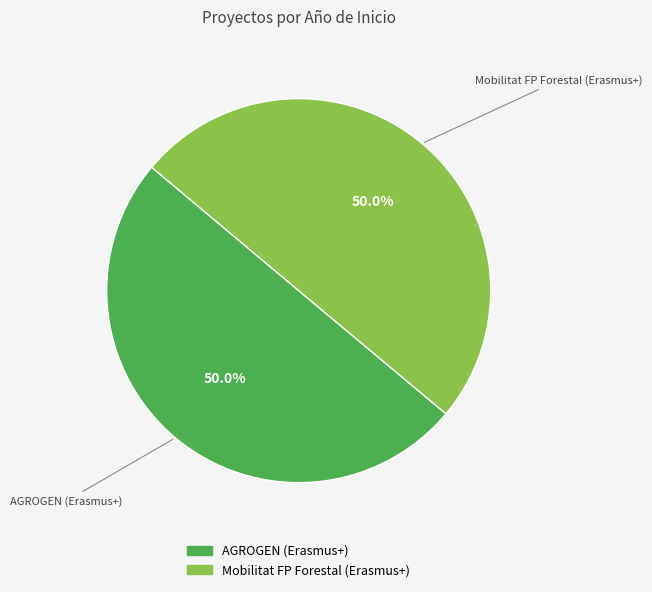

Combined, what portion of the pie is AGROGEN (Erasmus+) and Mobilitat FP Forestal (Erasmus+)?

100.0%